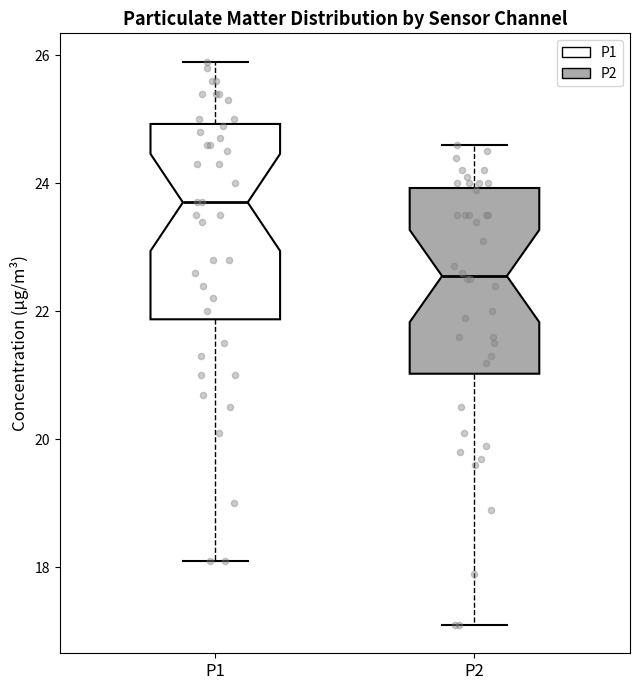

Where does the upper whisker of the box for P2 end on the y-axis? The values are not printed on the chart, so give them approximately, as read against the axis.

24.6